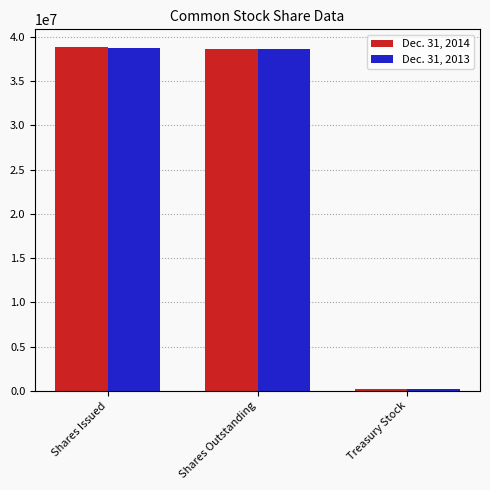

How many values in the Dec. 31, 2013 series are below 38580602?

1